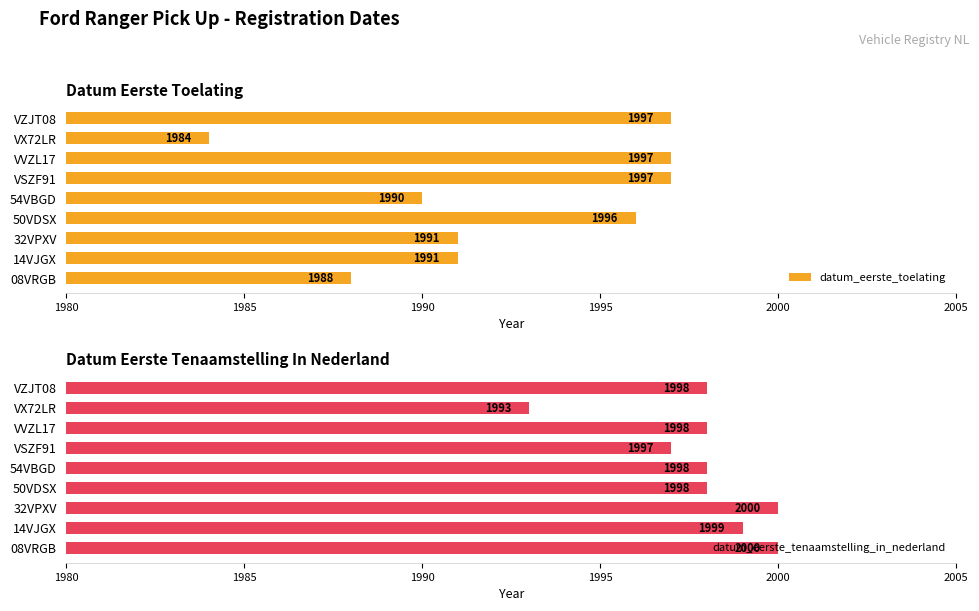

What is the approximate value of datum_eerste_tenaamstelling_in_nederland at 50VDSX?

1998